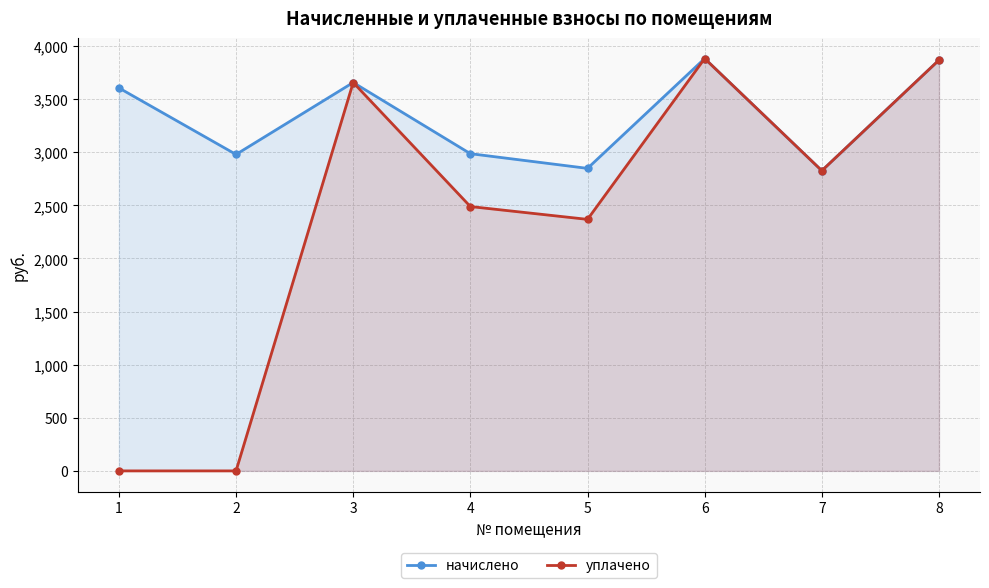

Reading left to right, what are all the values shown in this chart?

начислено: 3605.6	2979.1	3656.5	2986.4	2848.1	3882.4	2826.2	3867.8
уплачено: 0.0	0.0	3656.5	2488.7	2368.0	3882.4	2826.2	3867.8